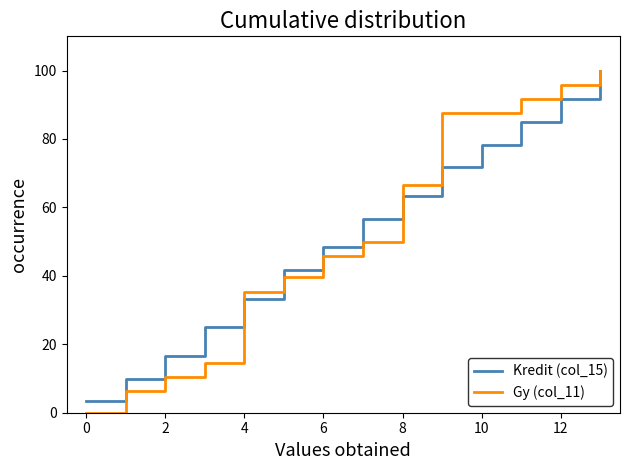

What is the lowest value of the Kredit (col_15) series?

3.3